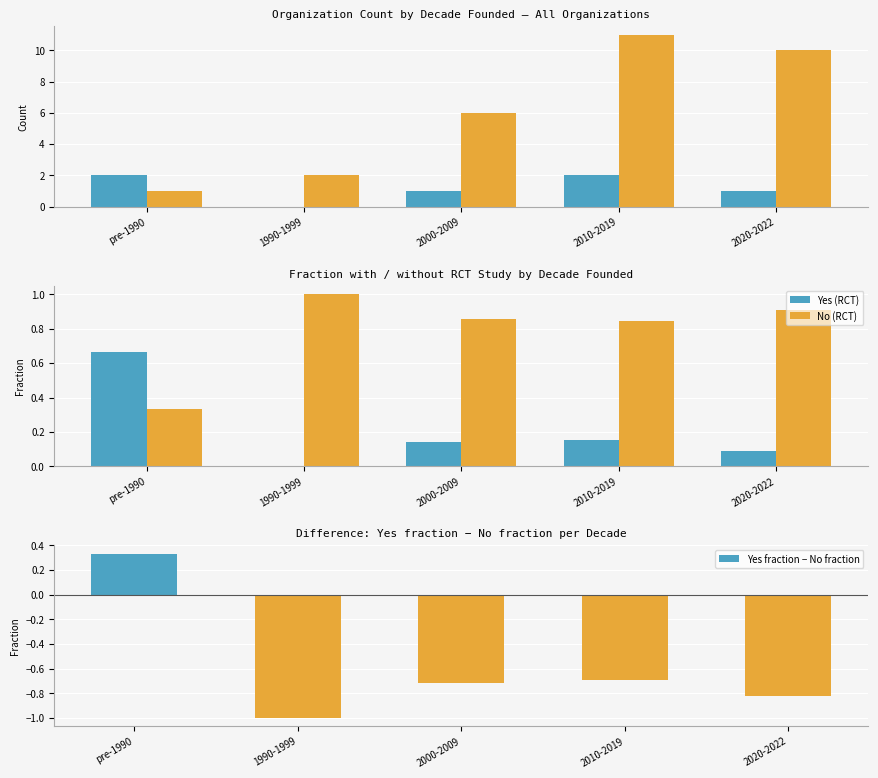

Which category has the lowest value across all series?

1990-1999